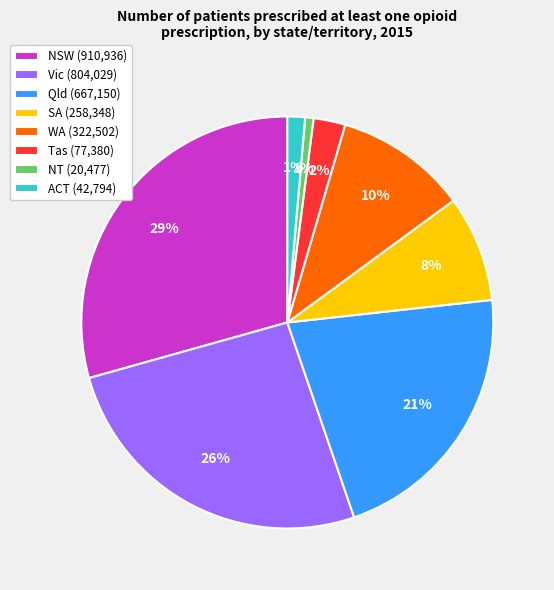

Is there any slice that represents more than half of the pie?

No